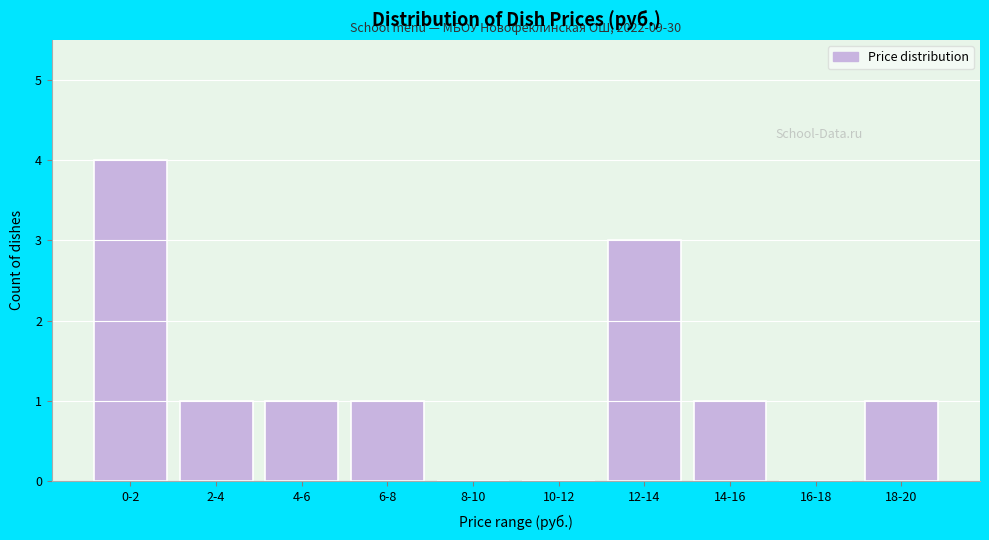

Reading right to left, extract all data points from this chart.

18-20=1	16-18=0	14-16=1	12-14=3	10-12=0	8-10=0	6-8=1	4-6=1	2-4=1	0-2=4